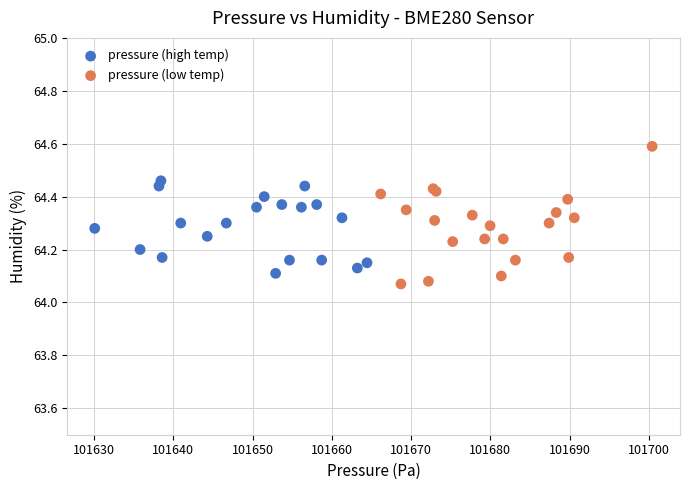

What are all the series names shown in the legend?

pressure (high temp), pressure (low temp)